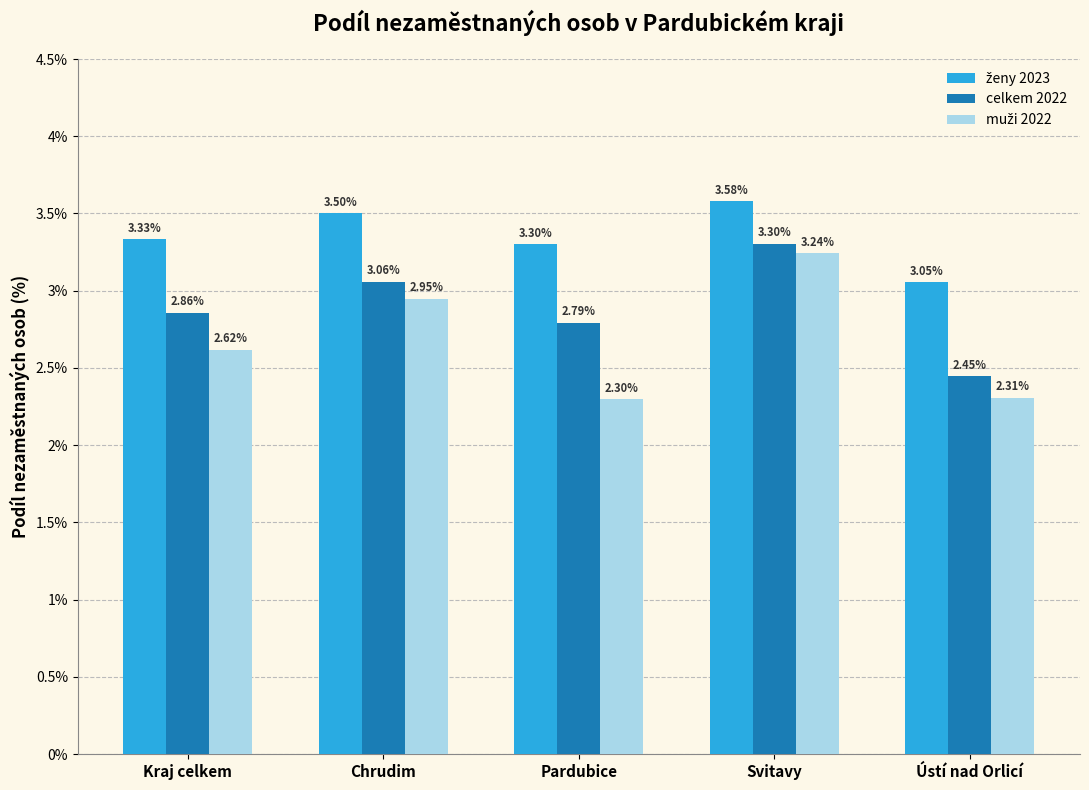

What is the difference between the highest and lowest values at Pardubice?

1.0